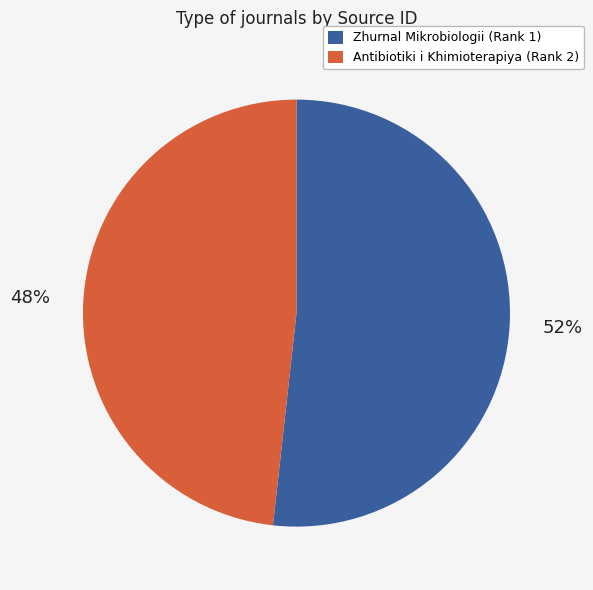

How many segments does this pie chart have?

2